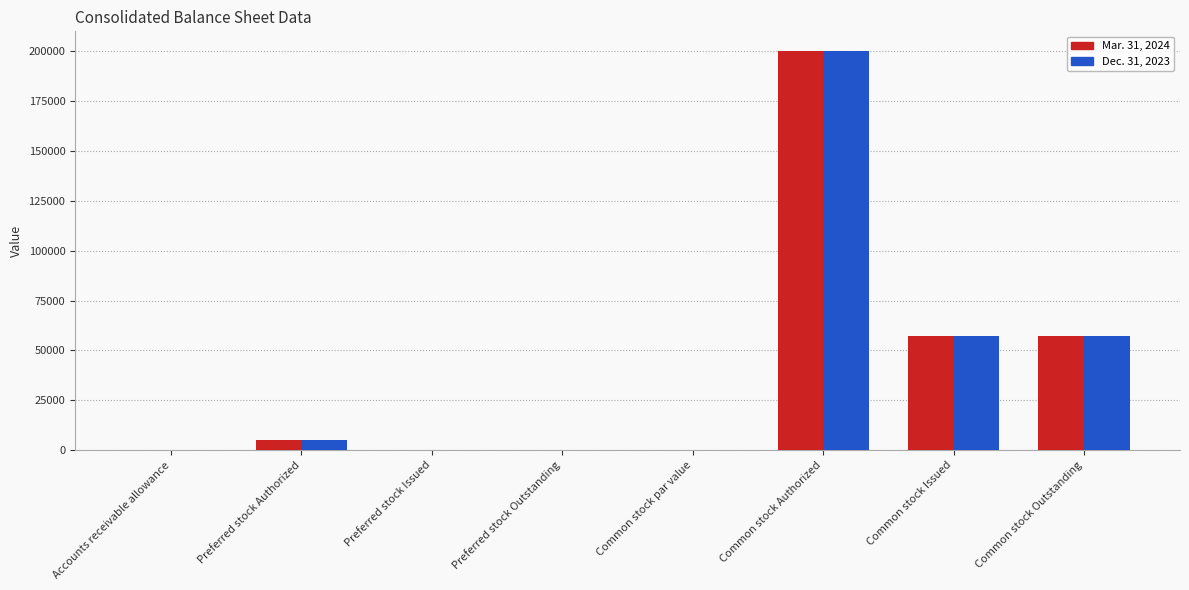

At which category is the sum across all series the highest?

Common stock Authorized